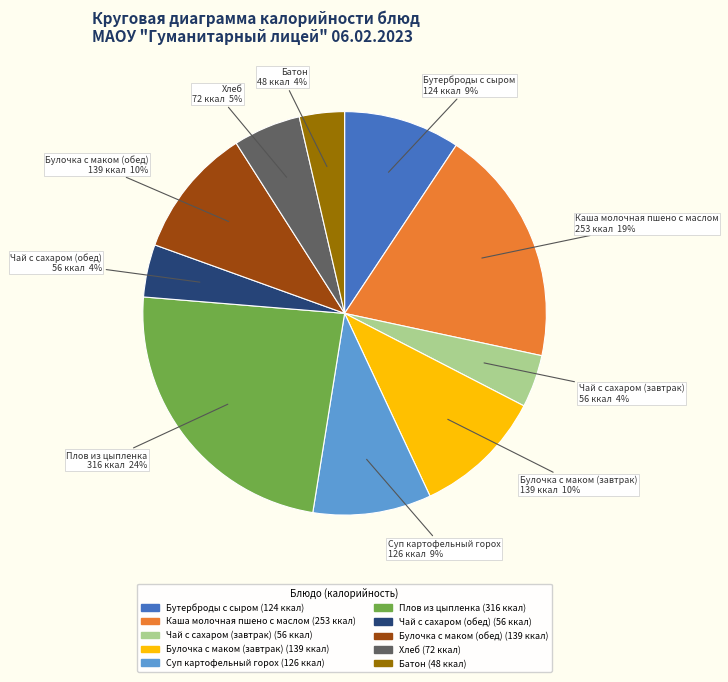

To the nearest percent, what is the average slice percentage?

10%